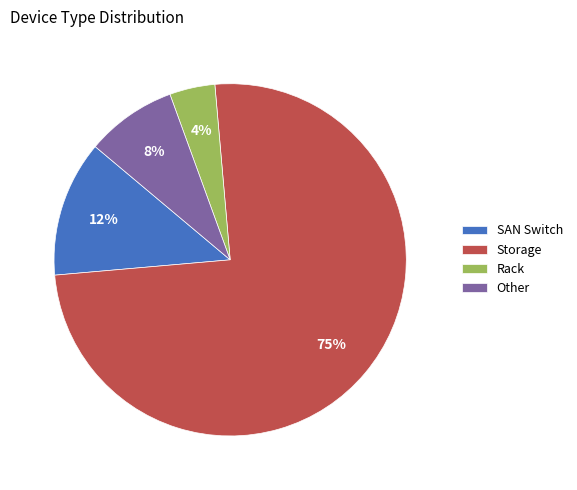

Do Other and SAN Switch together represent more than half of the pie?

No